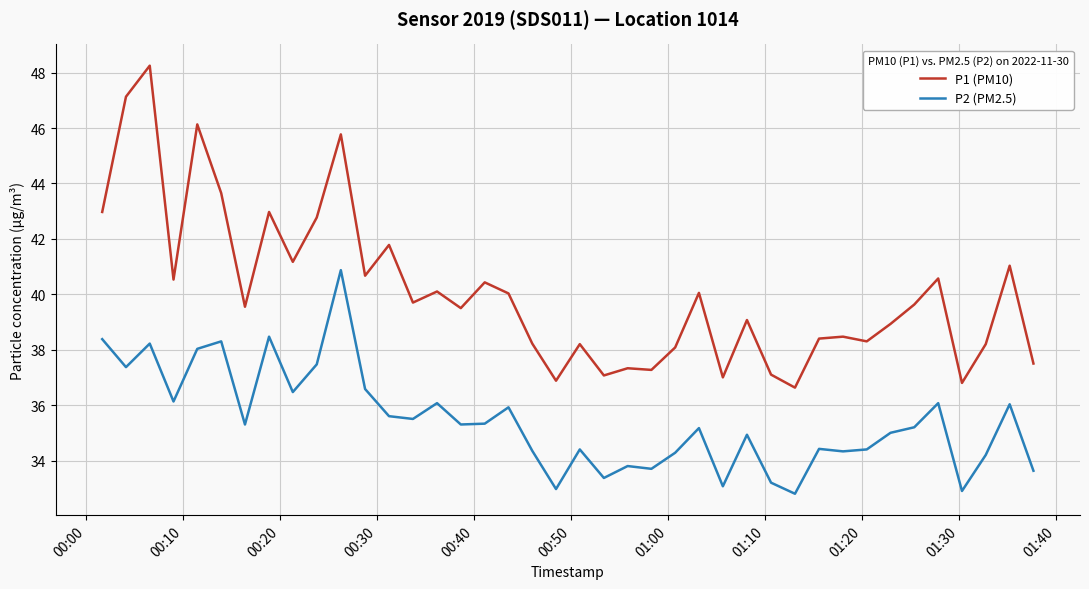

Which series has the largest range (max minus min)?

P1 (PM10)